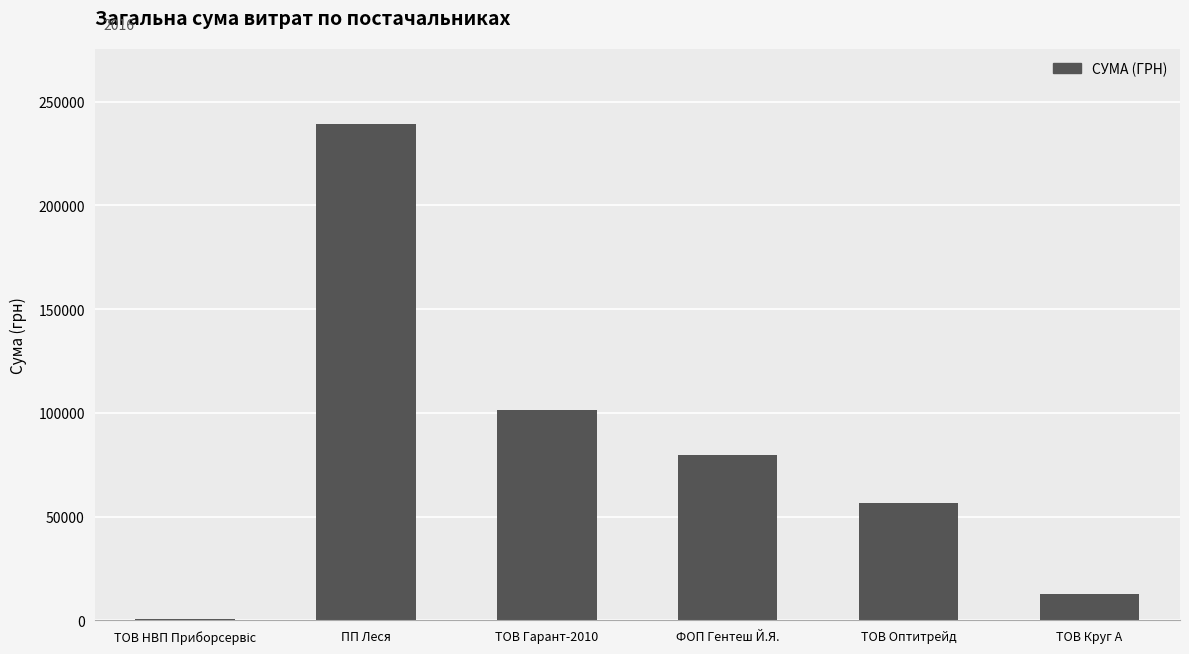

Between ТОВ Оптитрейд and ТОВ Гарант-2010, which is larger?

ТОВ Гарант-2010